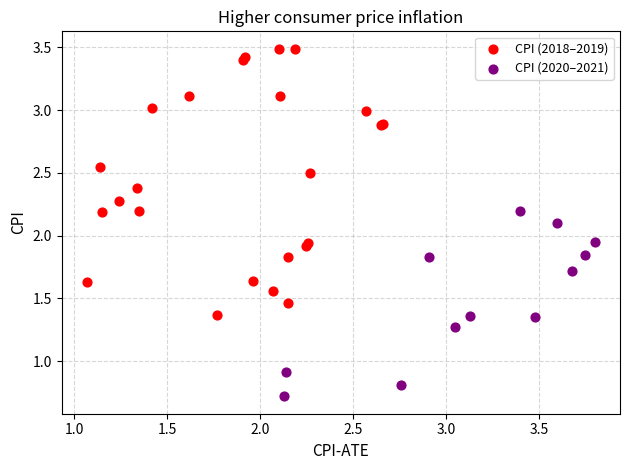

Which series has the largest Y range (max minus min)?

CPI (2018–2019)